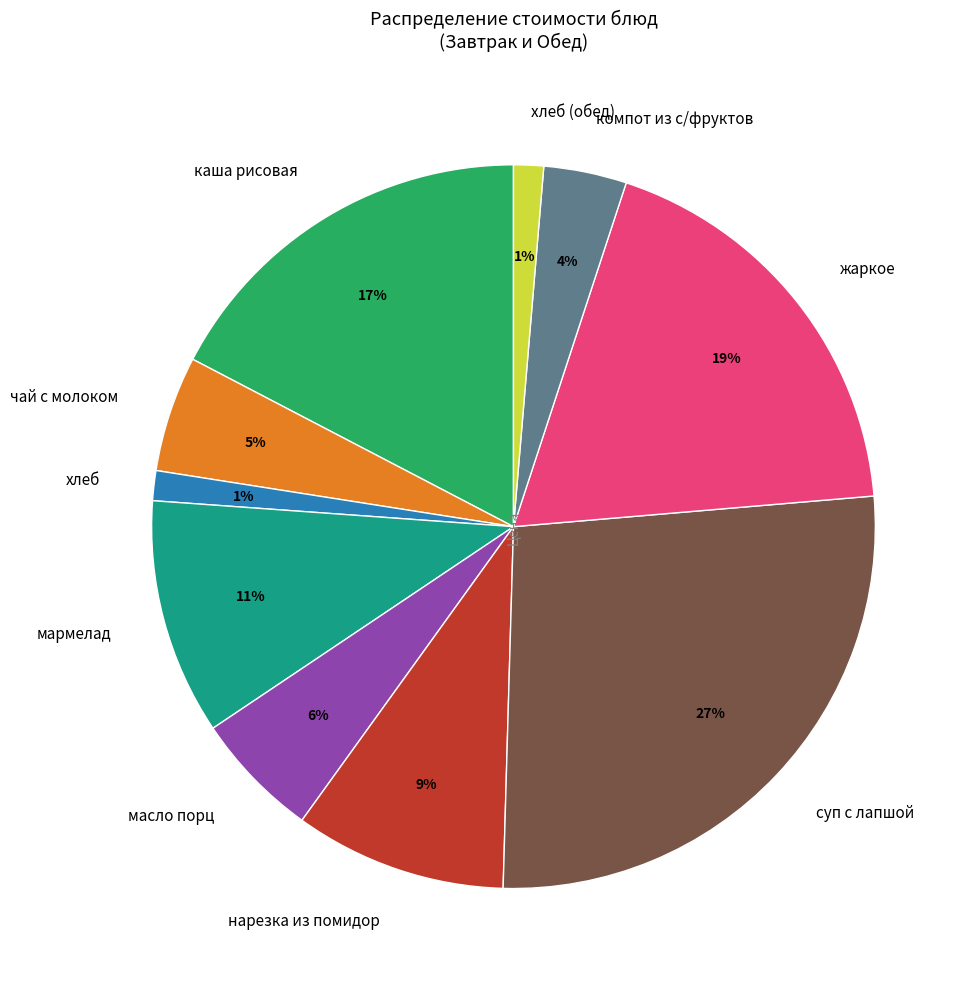

Is it true that жаркое is 19% of the pie?

True